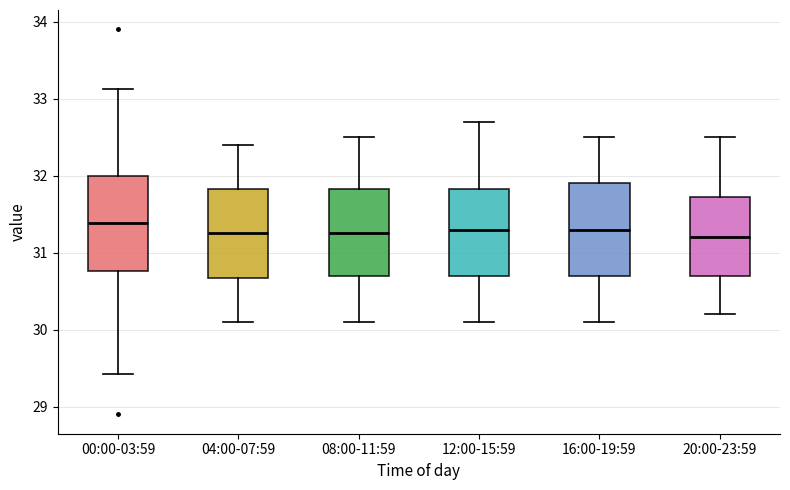

Where does the upper whisker of the box for 00:00-03:59 end on the y-axis? The values are not printed on the chart, so give them approximately, as read against the axis.

33.1